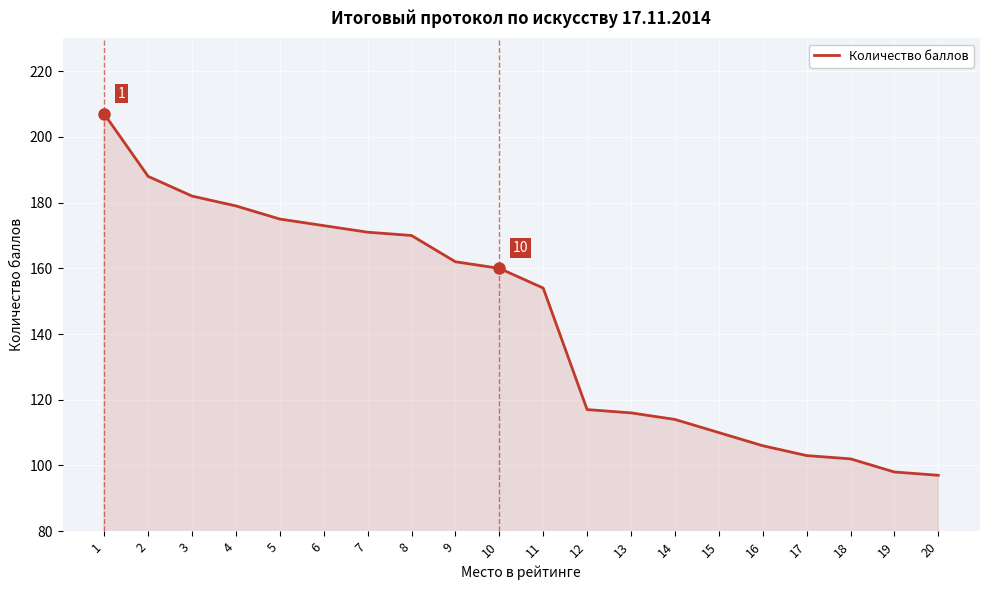

What is the maximum value shown in the chart?

207